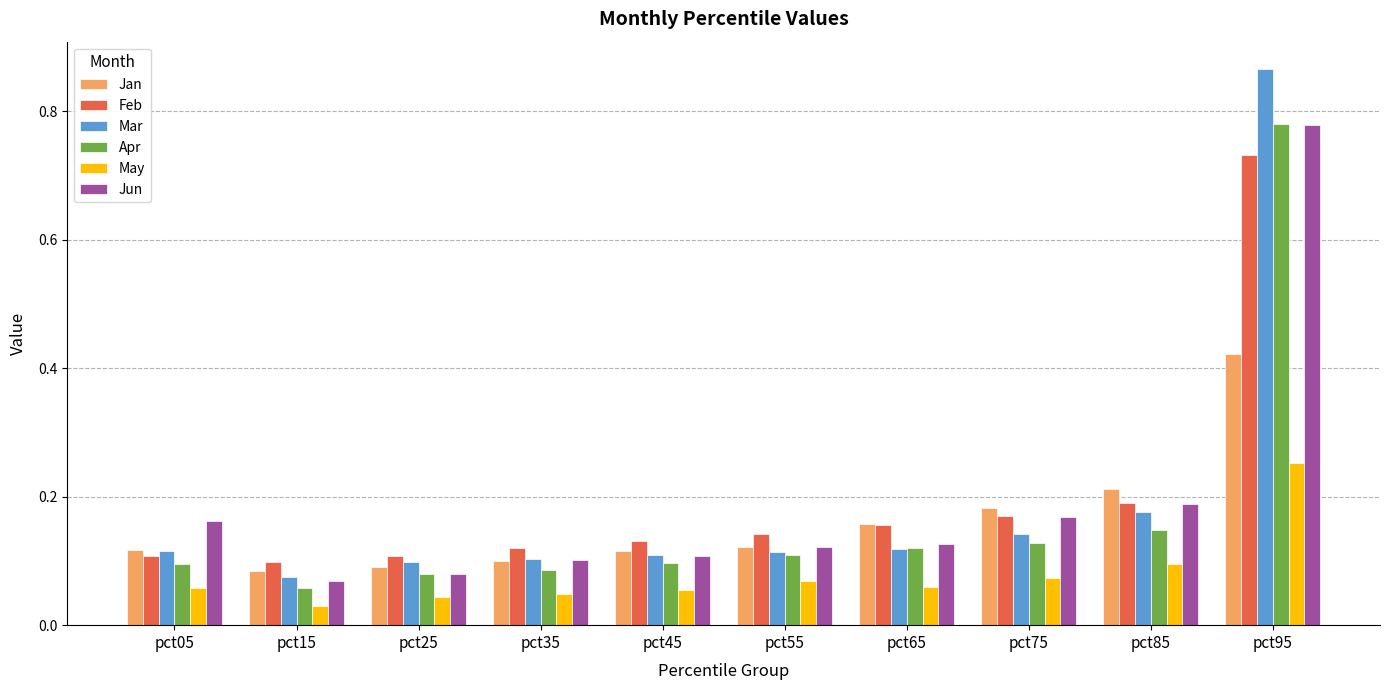

Which series has the largest range (max minus min)?

Mar